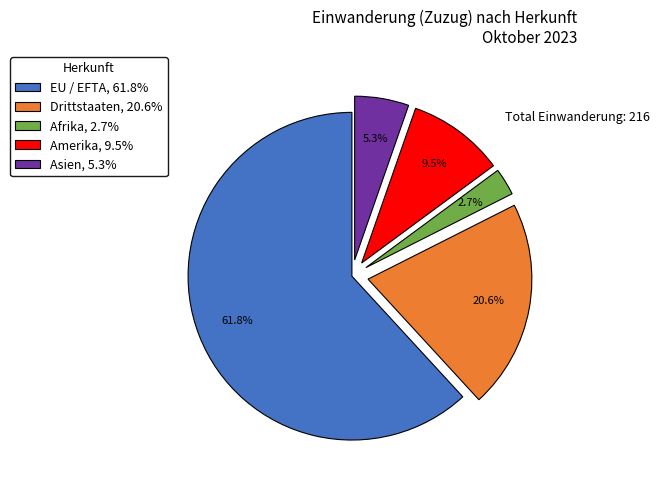

What is the smallest slice in the pie chart?

Afrika, 2.7%